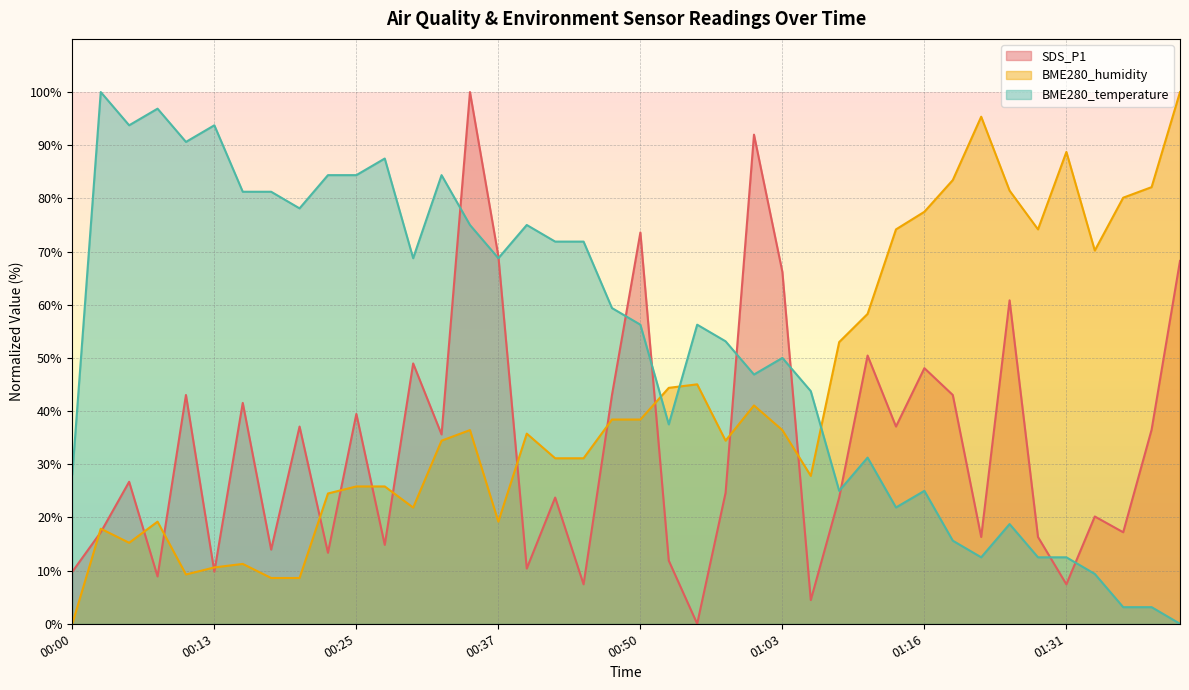

What is the total value across all series at 00:55?

101.3